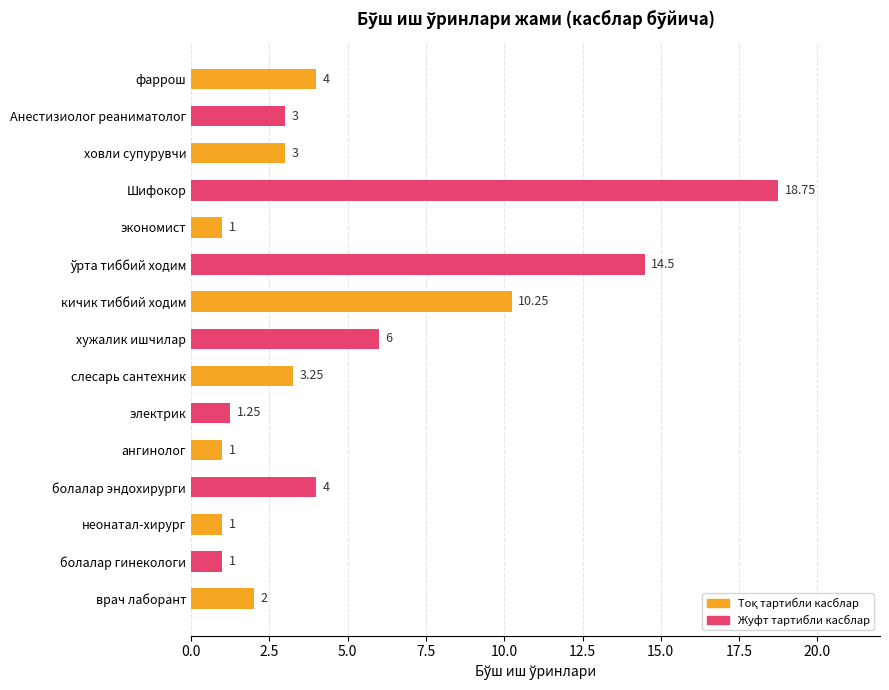

What is the label of the 6th bar from the bottom?

электрик